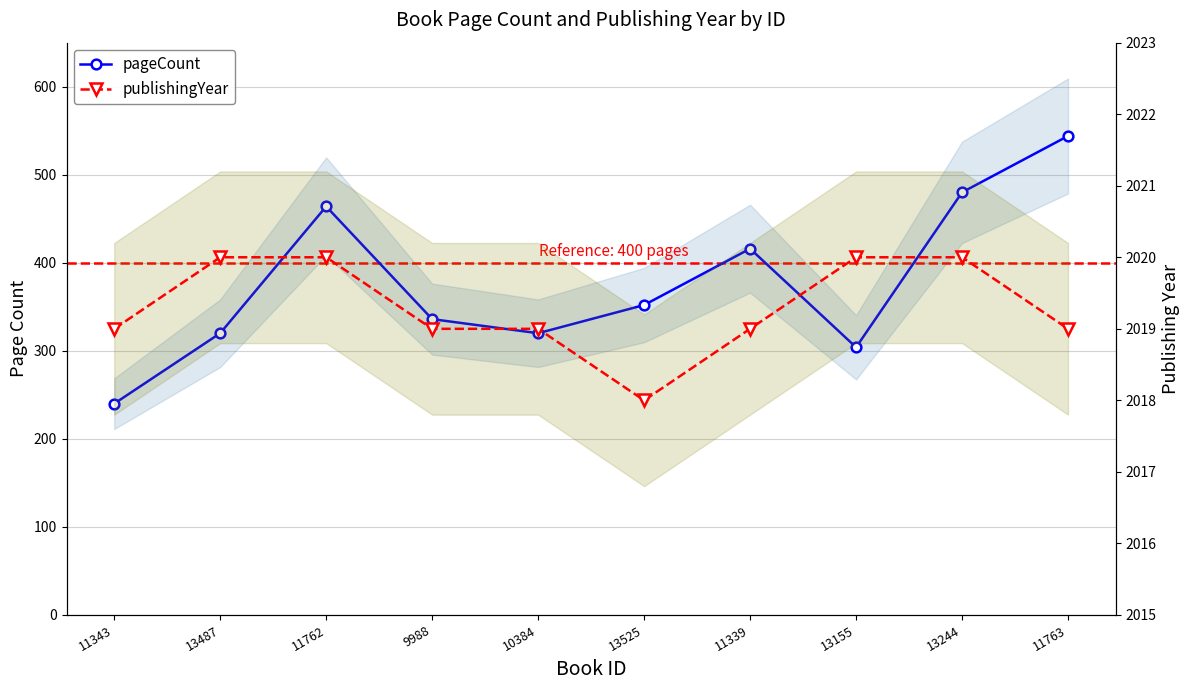

Where is the first local minimum for publishingYear?

13525